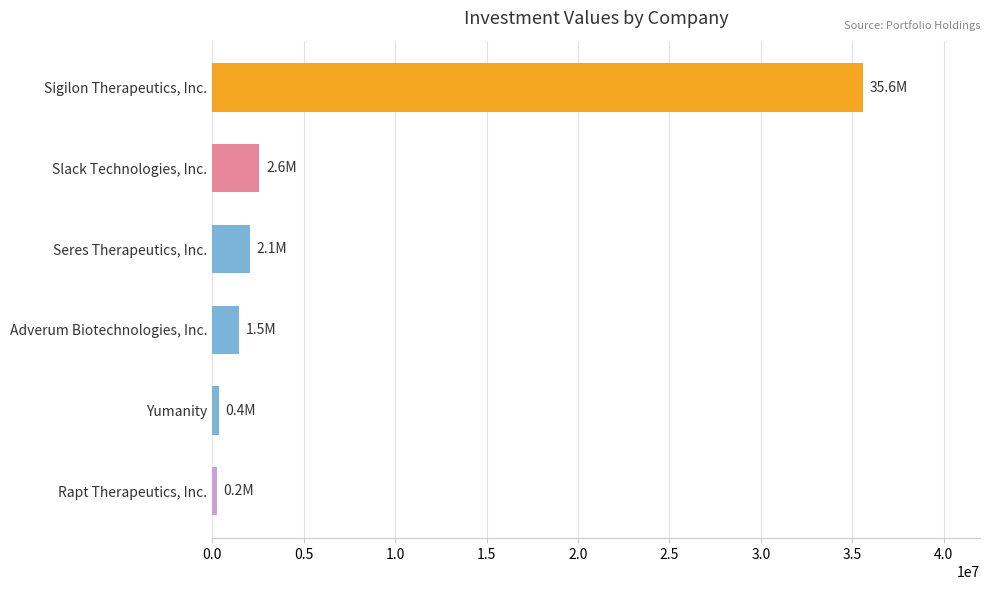

How many bars are there in total?

6